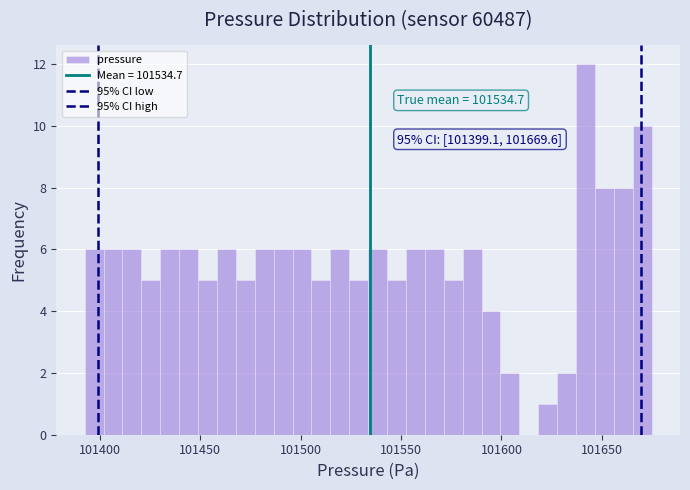

Around what value on the x-axis is the tallest bar? Give the approximate position of its centre, as read against the axis.

101640